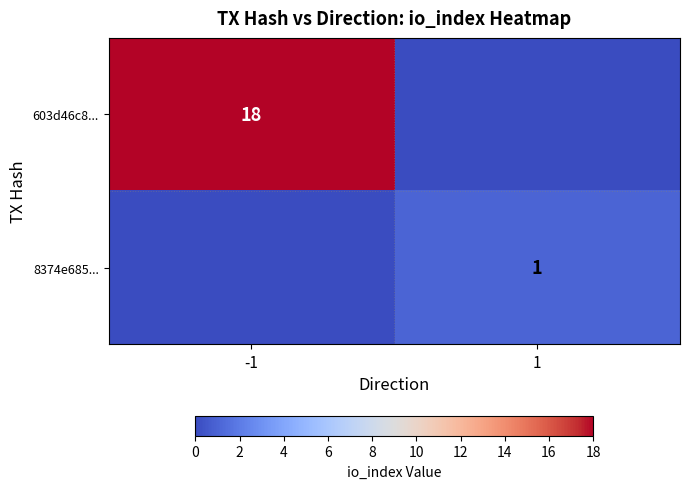

The value of 603d46c8... at -1 is 31. True or false?

False